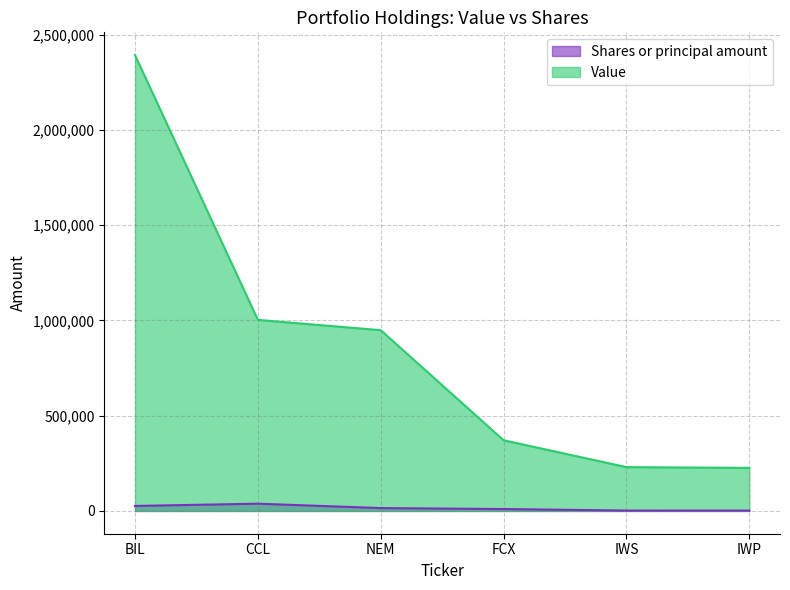

What is the maximum value shown in the chart?

2393000